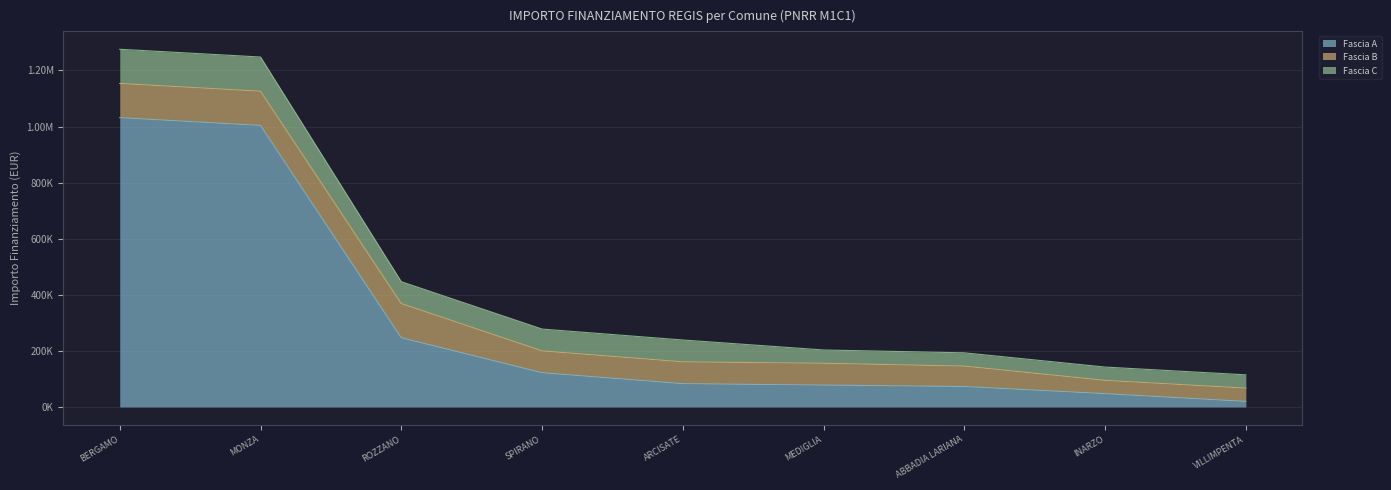

Between BERGAMO and ARCISATE, which is larger?

BERGAMO